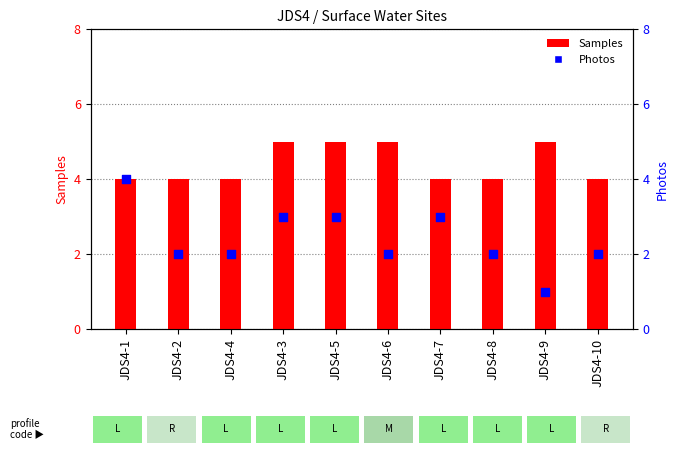

Is the value of Samples at JDS4-8 greater than the value of Photos at JDS4-7?

Yes